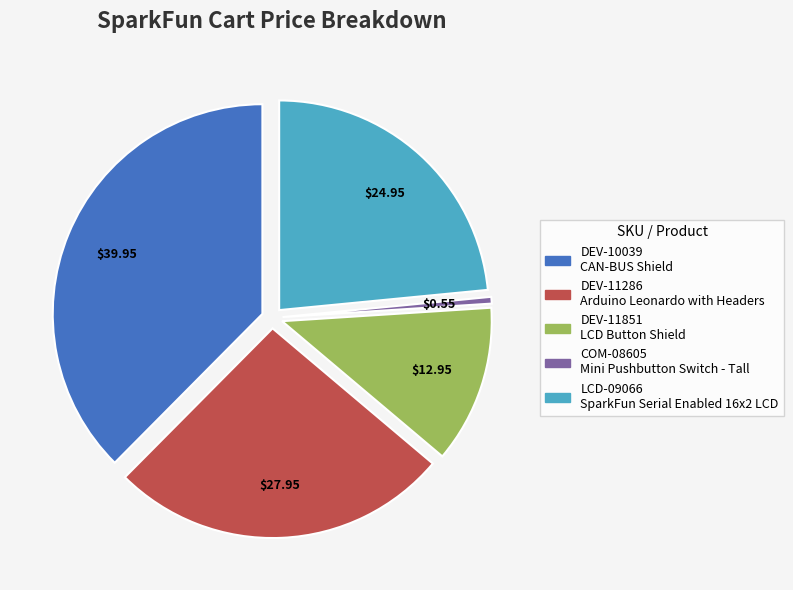

Is the sum of LCD-09066 and DEV-11851 greater than half?

No